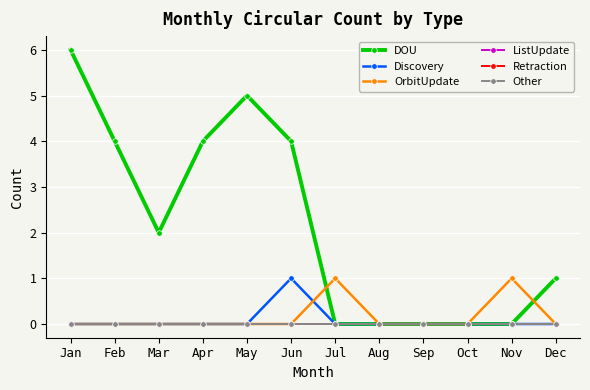

At which label is Retraction closest to 0?

Jan